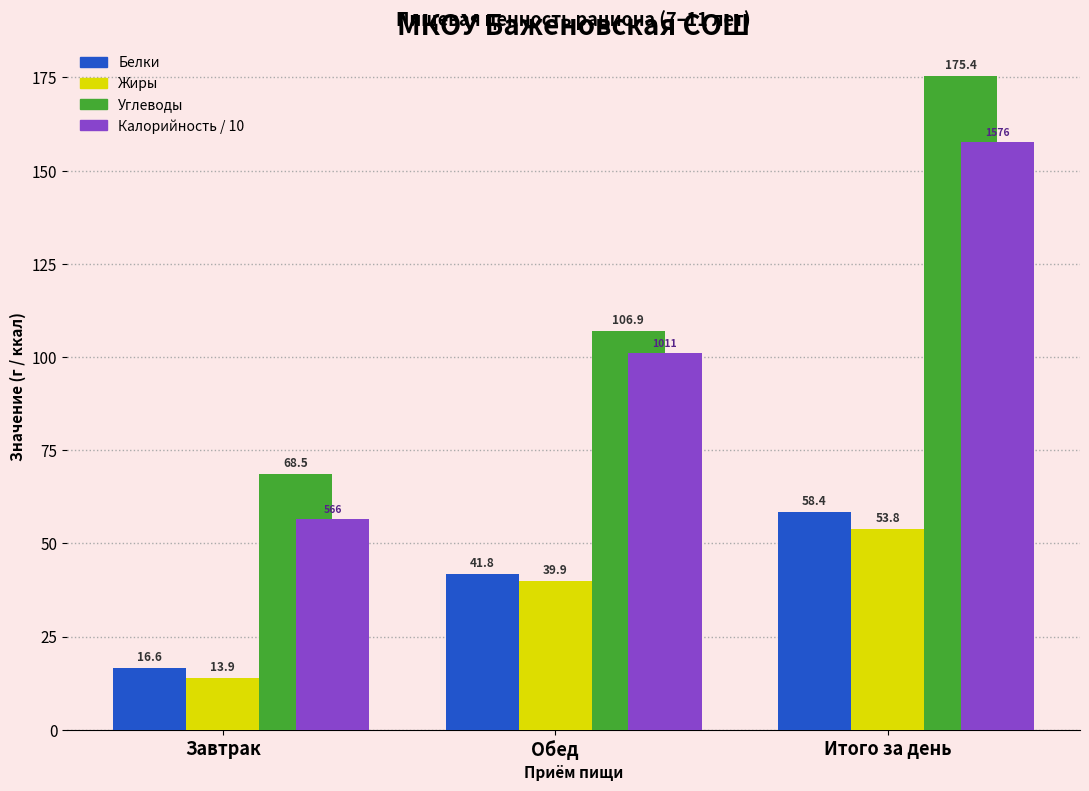

Is it true that Калорийность / 10 equals 247.4 at Итого за день?

False